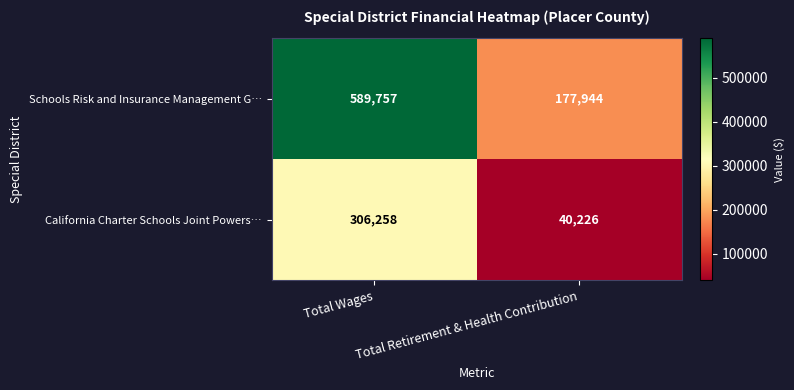

What value does the Schools Risk and Insurance Management G… series have at Total Wages, to the nearest 100?

589800